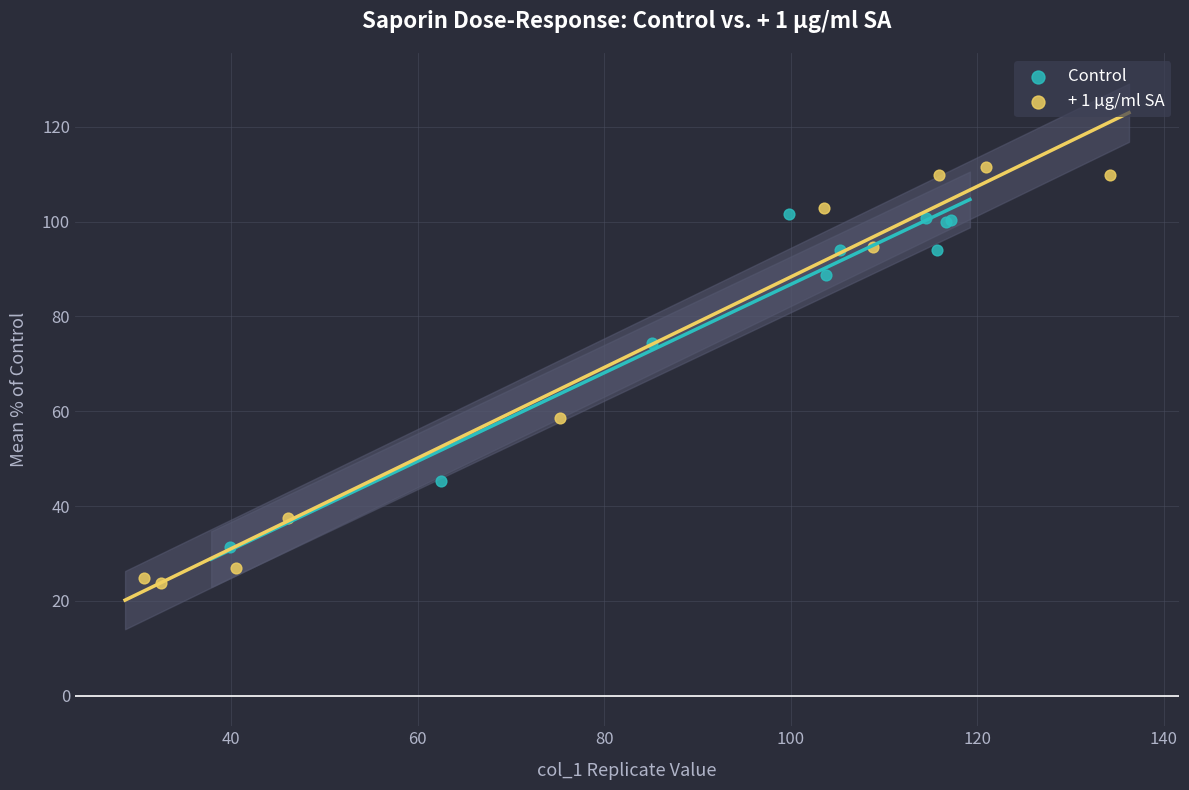

Which series reaches the minimum Y coordinate?

+ 1 µg/ml SA